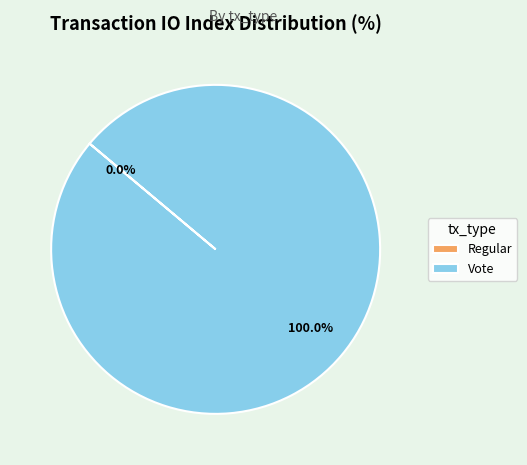

Is there any slice that represents more than half of the pie?

Yes